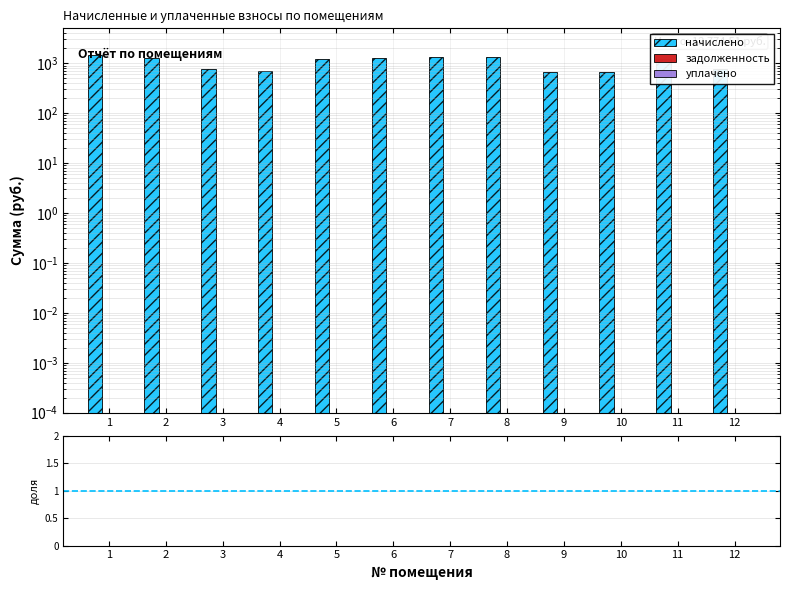

List the series in order of their peak value, lowest first.

задолженность, уплачено, уплачено/начислено, начислено